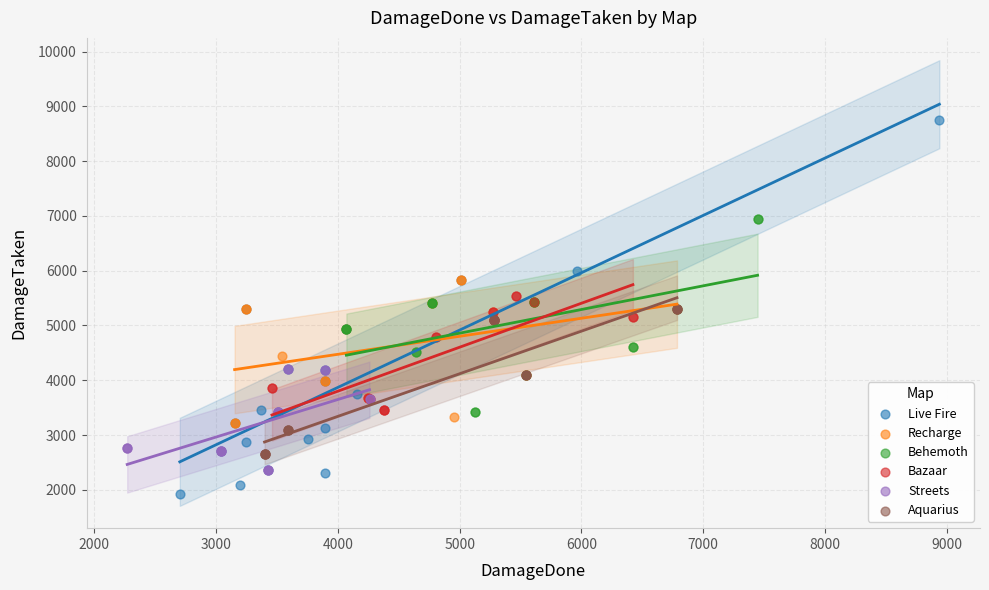

Which series contains the highest Y value?

Live Fire